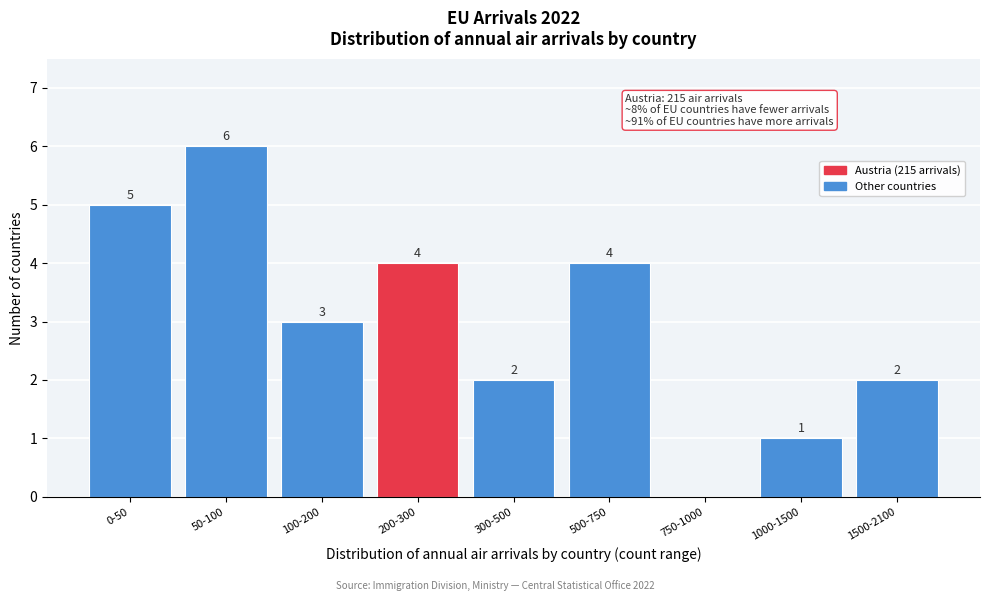

Reading left to right, transcribe all the data shown in this chart.

0-50=5	50-100=6	100-200=3	200-300=4	300-500=2	500-750=4	750-1000=0	1000-1500=1	1500-2100=2